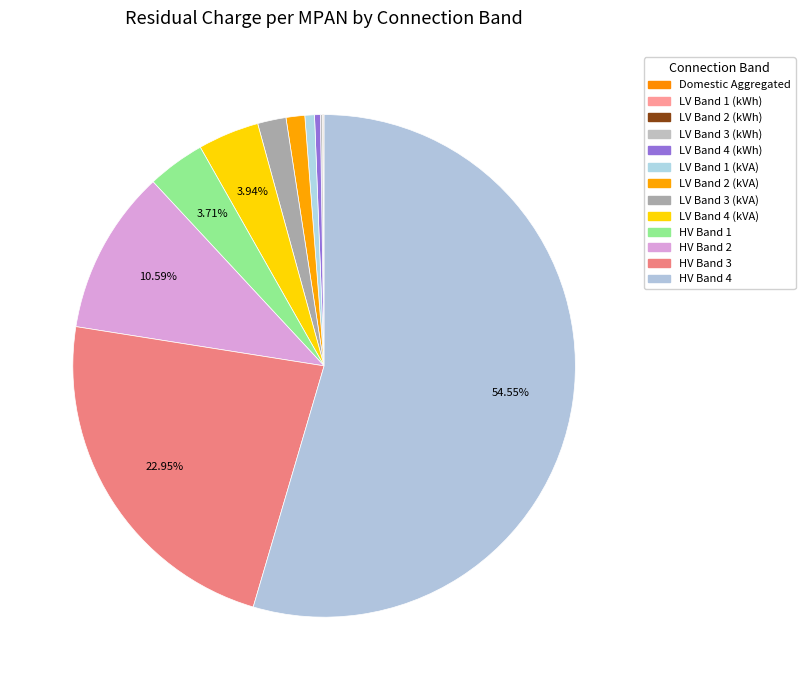

How many slices are in this pie chart?

13